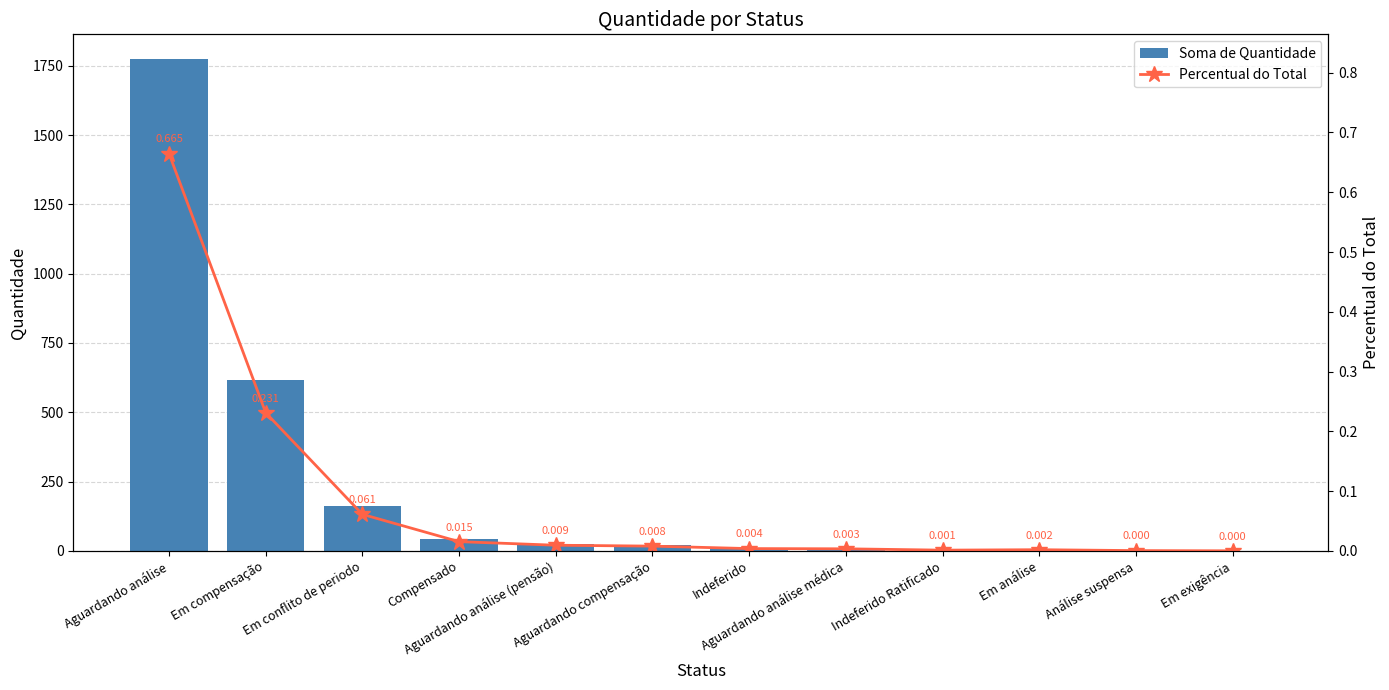

True or false: Percentual do Total has a value of 0.4 at Aguardando análise.

False